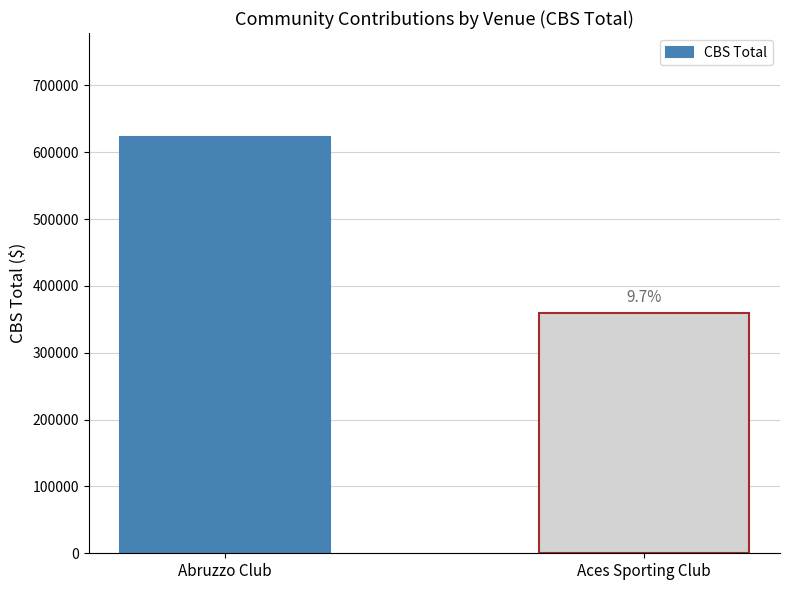

The chart shows a value of 360000 at Aces Sporting Club. True or false?

True